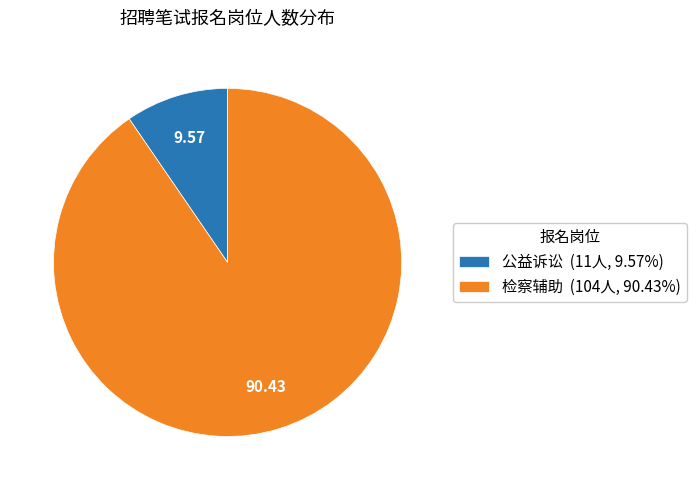

What is the ratio of the value at 检察辅助 (104人, 90.43%) to the value at 公益诉讼 (11人, 9.57%)?

9.5